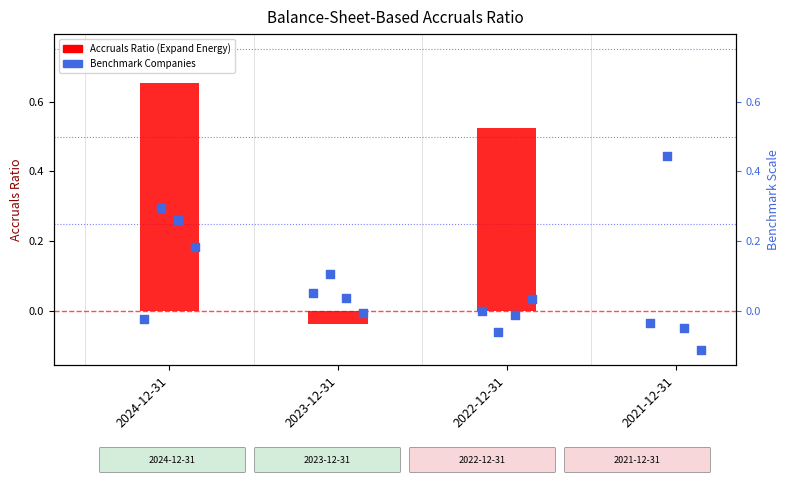

Is the value of Chevron Corp. at 2023-12-31 greater than the value of Balance-Sheet-Based Accruals Ratio (Expand Energy) at 2022-12-31?

No